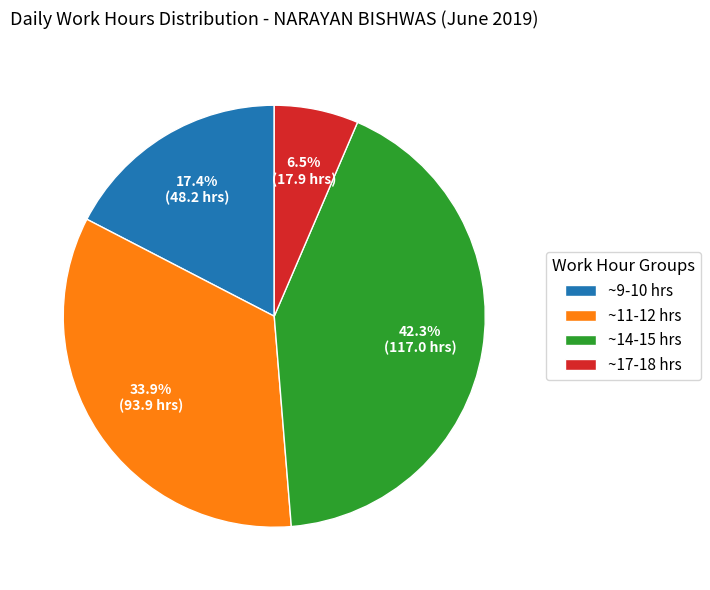

How many segments does this pie chart have?

4